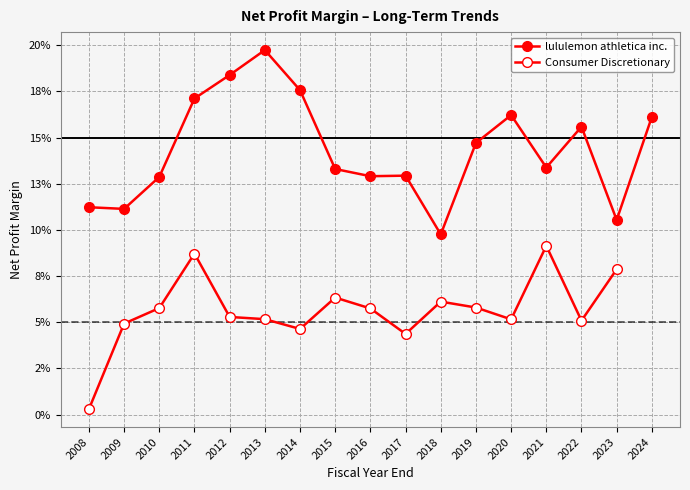

Between 2010 and 2016, which is larger?

2016